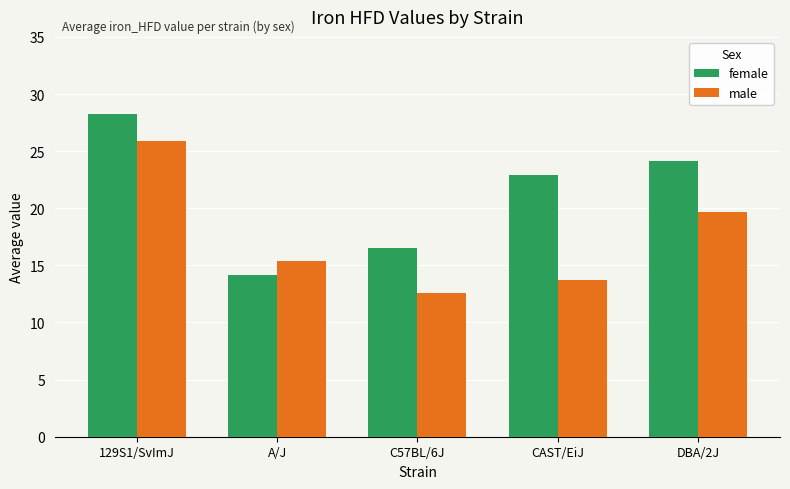

What position from the left is CAST/EiJ?

4